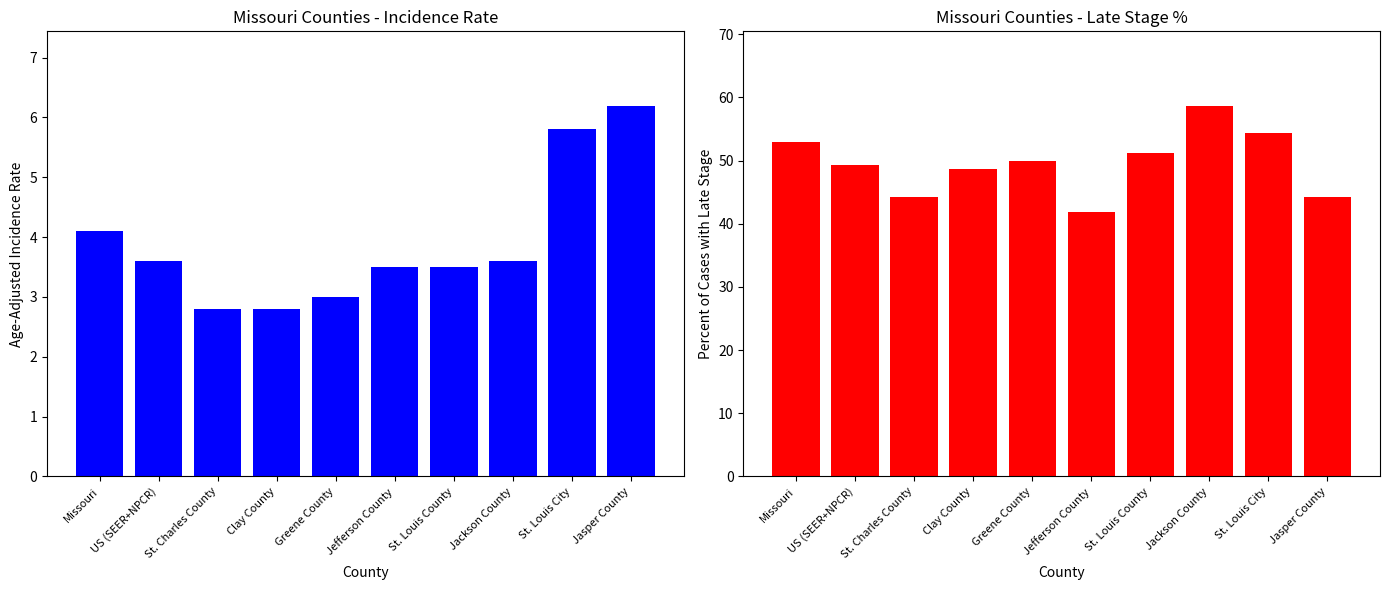

Rank the categories by Age-Adjusted Incidence Rate value from lowest to highest.

St. Charles County, Clay County, Greene County, Jefferson County, St. Louis County, US (SEER+NPCR), Jackson County, Missouri, St. Louis City, Jasper County